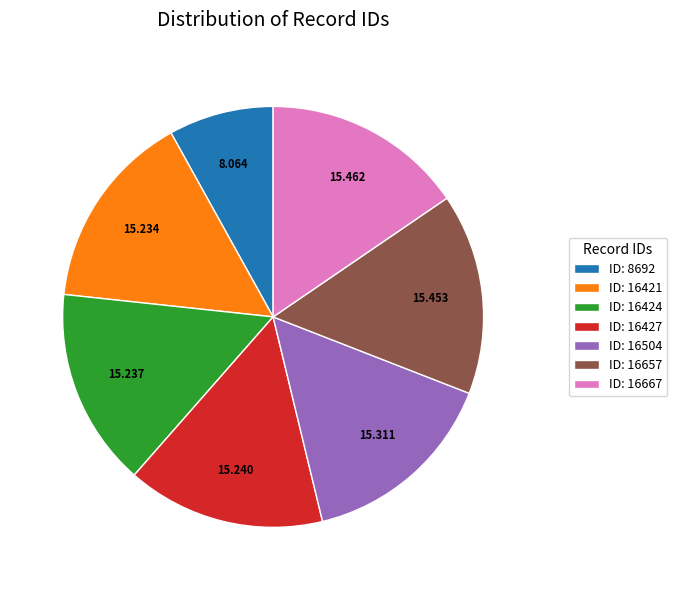

Is there a majority slice in this chart?

No